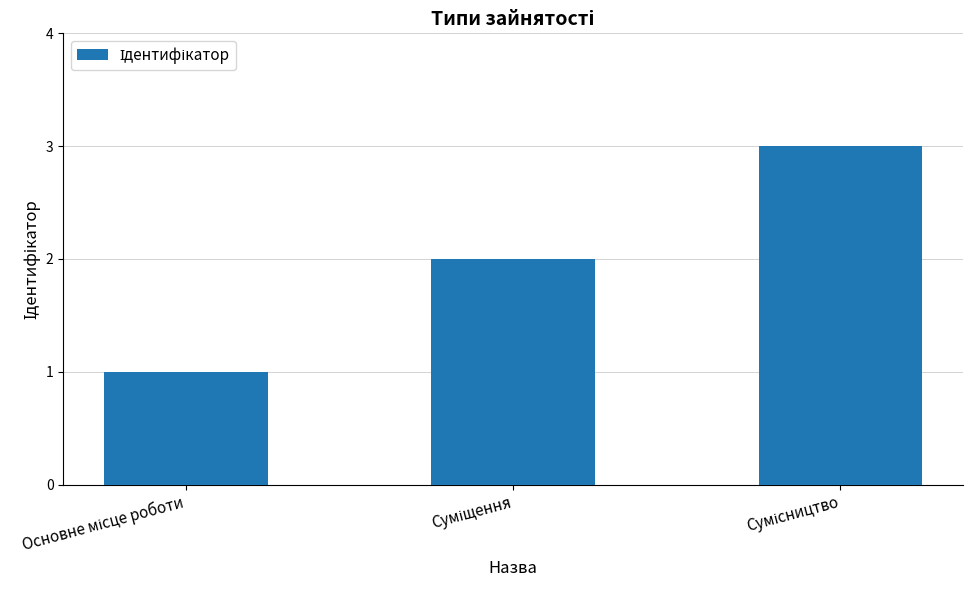

What is the sum of all values?

6